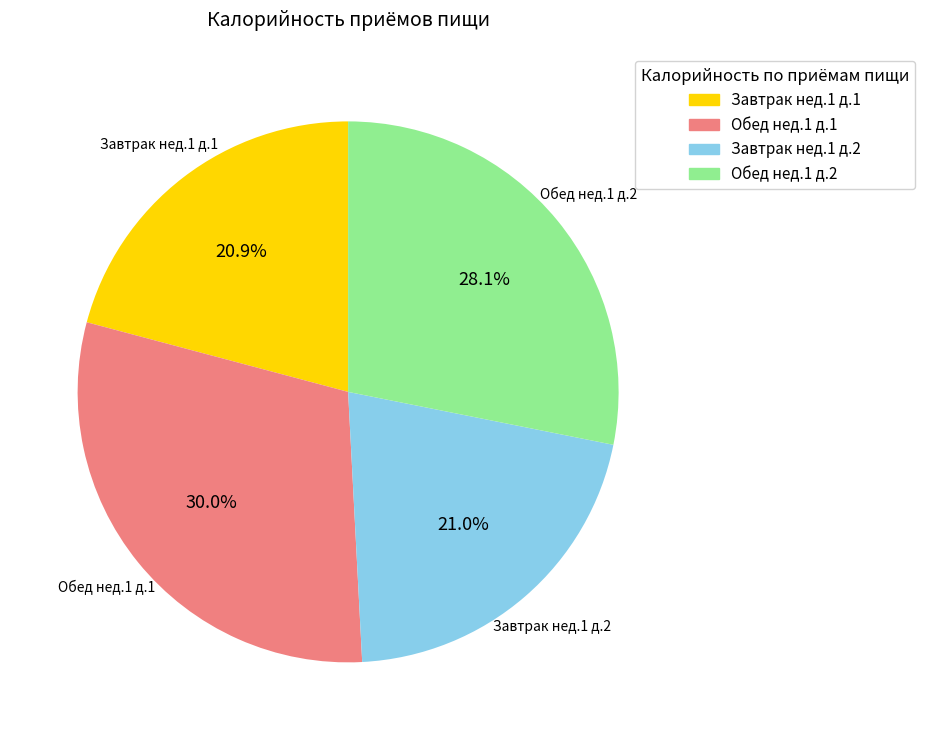

Is there any slice that represents more than half of the pie?

No